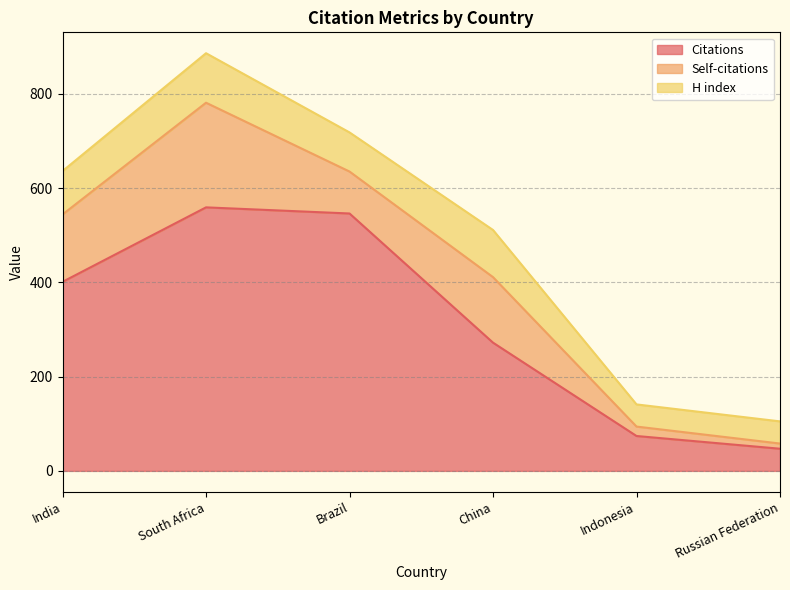

Which has a higher value, Russian Federation or Indonesia?

Indonesia